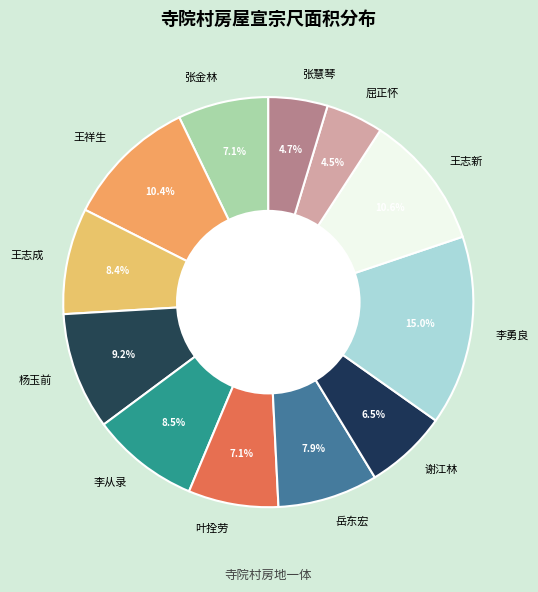

Is there any slice that represents more than half of the pie?

No